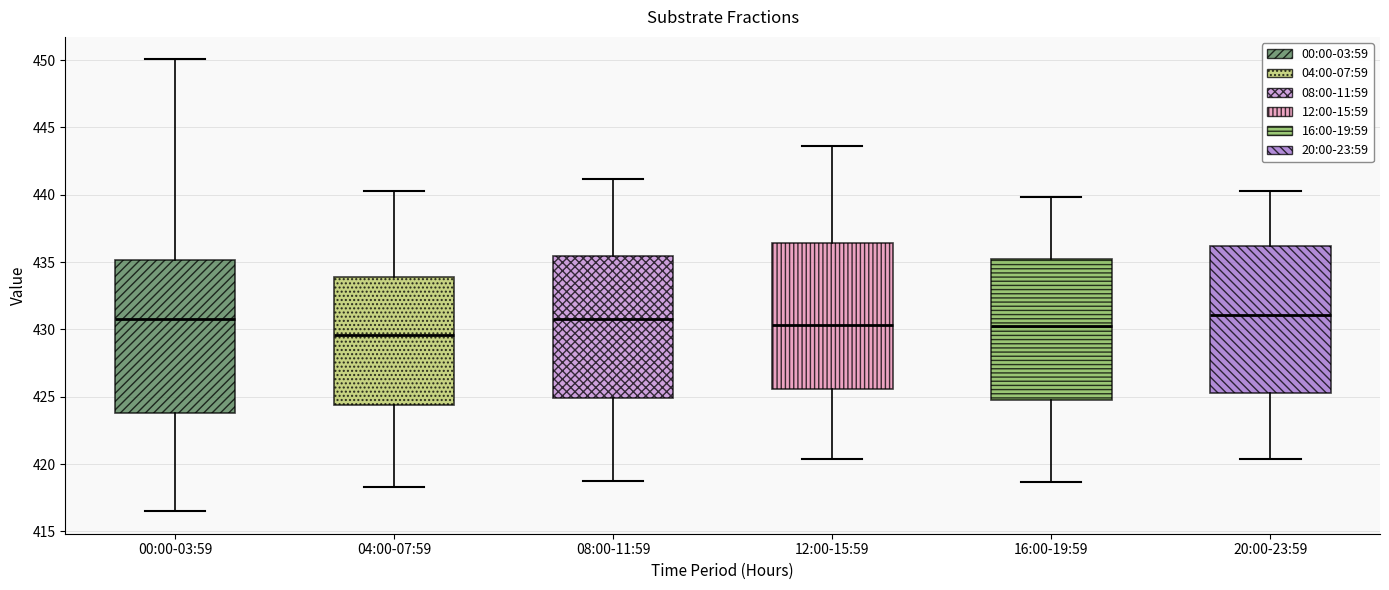

Reading left to right, transcribe this box plot: for each box, give where its median line is, the range the box spans, and where its two whiskers end, as read against the y-axis. The values are not printed on the chart, so give them approximately, as read against the axis.

00:00-03:59: median 431.0, box 424.0 to 435.0, whiskers 416.5 to 450.0
04:00-07:59: median 429.5, box 424.5 to 434.0, whiskers 418.5 to 440.5
08:00-11:59: median 431.0, box 425.0 to 435.5, whiskers 419.0 to 441.0
12:00-15:59: median 430.5, box 425.5 to 436.5, whiskers 420.5 to 443.5
16:00-19:59: median 430.0, box 424.5 to 435.0, whiskers 418.5 to 440.0
20:00-23:59: median 431.0, box 425.5 to 436.0, whiskers 420.5 to 440.5